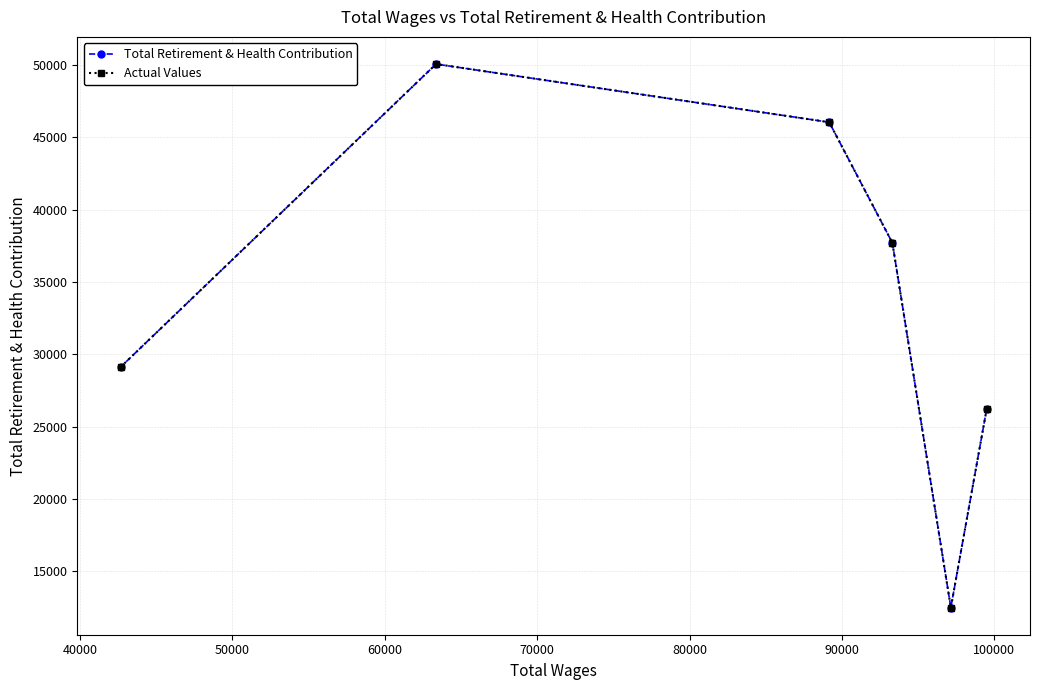

Does the chart have visible grid lines?

Yes